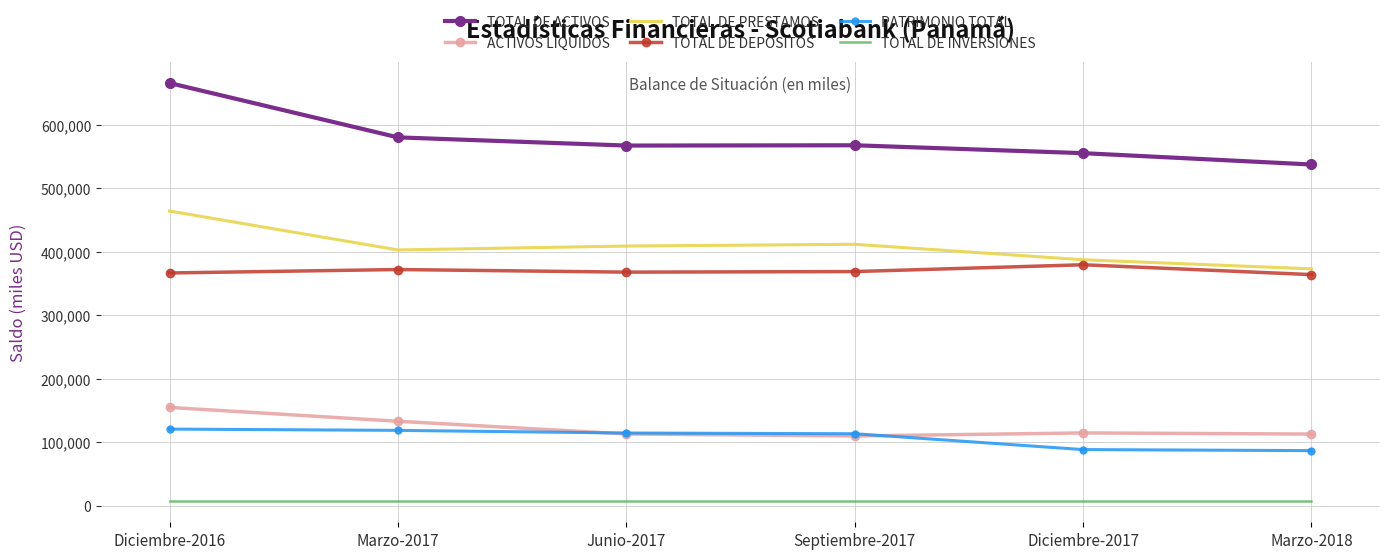

Is the value of ACTIVOS LIQUIDOS at Diciembre-2017 greater than the value of TOTAL DE PRESTAMOS at Junio-2017?

No